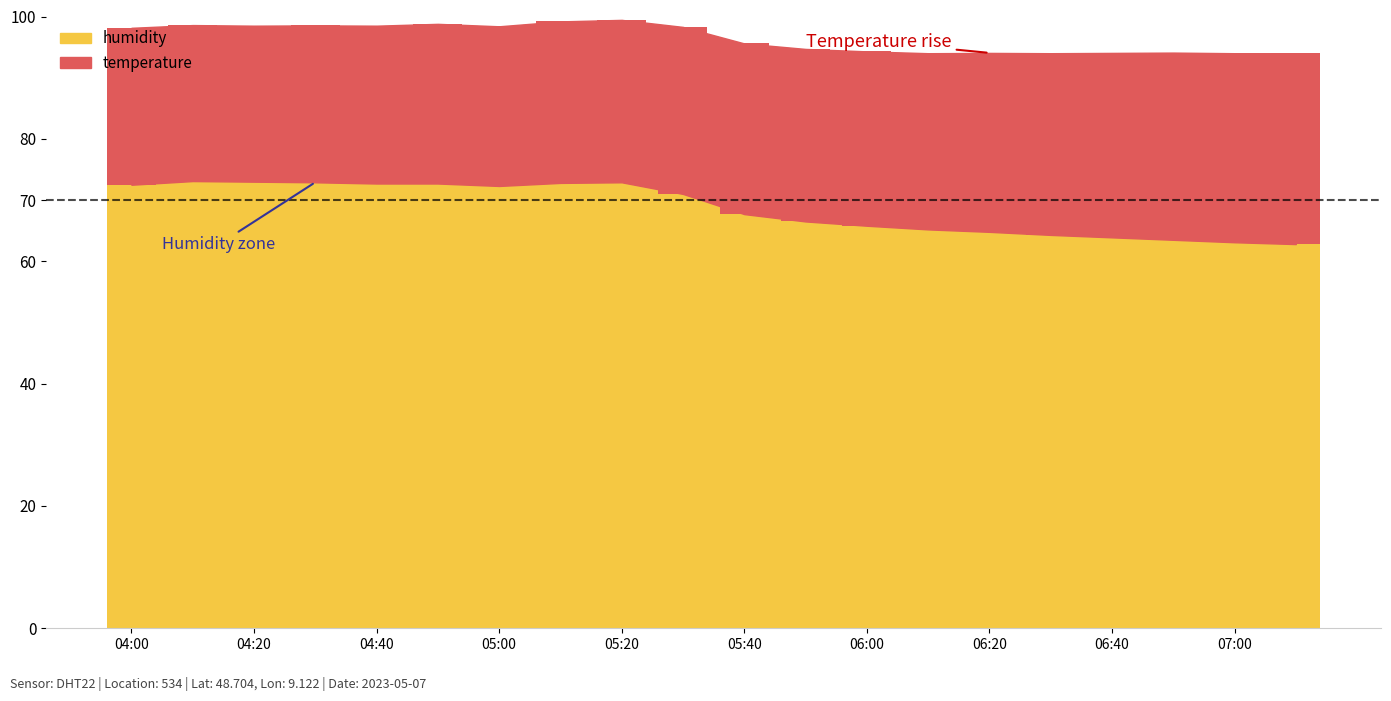

Which series has the largest range (max minus min)?

humidity